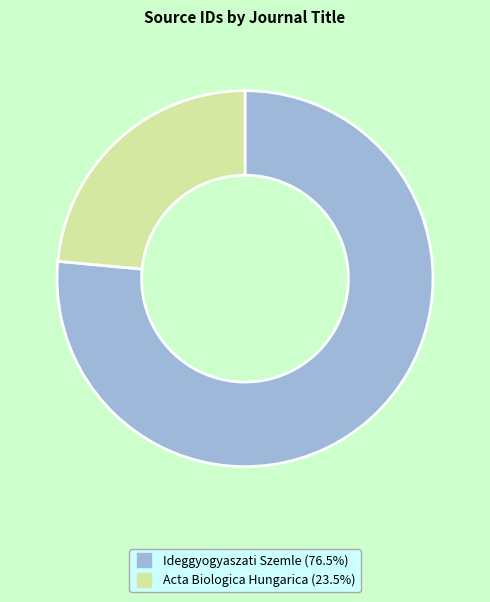

Which category has the biggest portion of the pie?

Ideggyogyaszati Szemle